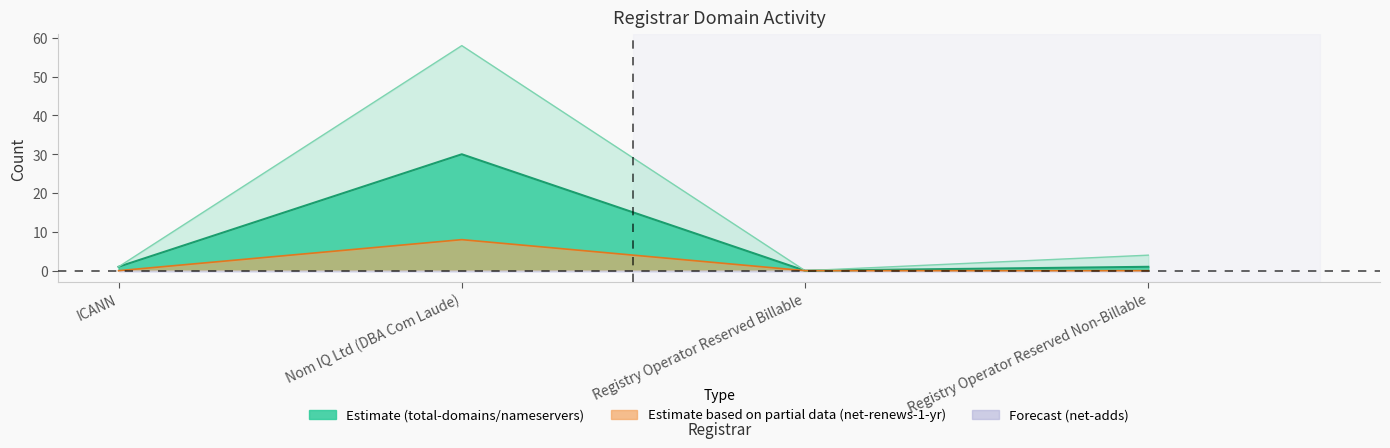

What is the label of the 3rd point from the left?

Registry Operator Reserved Billable